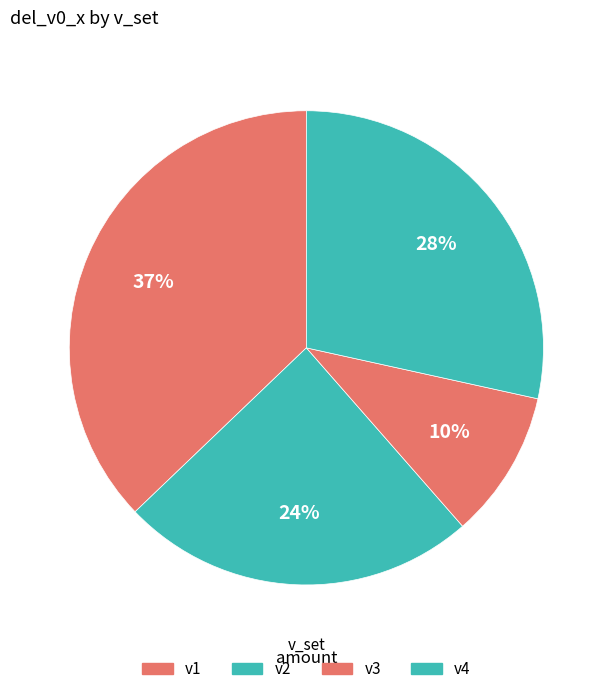

To the nearest percent, what portion does v4 represent?

28%